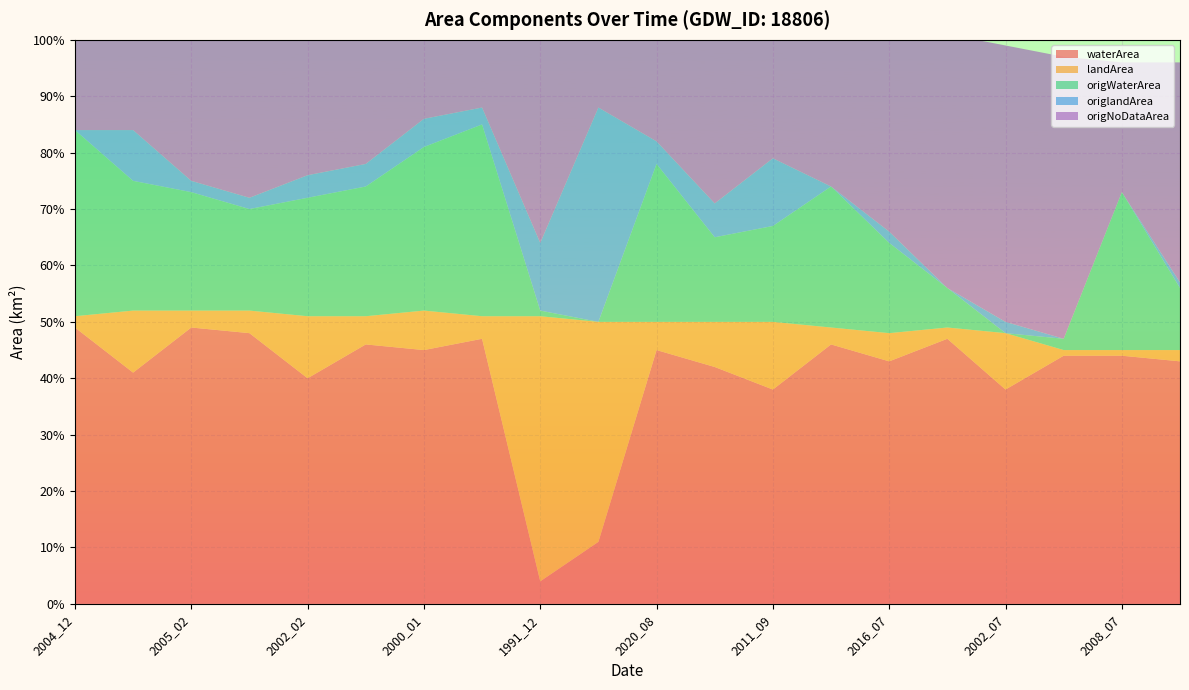

Reading left to right, list all the values displayed in this chart.

waterArea: 2004_12=0.5	2001_02=0.4	2005_02=0.5	2012_01=0.5	2002_02=0.4	2005_09=0.5	2000_01=0.5	2006_01=0.5	1991_12=0.0	2015_07=0.1	2020_08=0.5	2018_08=0.4	2011_09=0.4	2014_08=0.5	2016_07=0.4	2012_08=0.5	2002_07=0.4	2007_07=0.4	2008_07=0.4	2021_07=0.4
landArea: 2004_12=0.0	2001_02=0.1	2005_02=0.0	2012_01=0.0	2002_02=0.1	2005_09=0.1	2000_01=0.1	2006_01=0.0	1991_12=0.5	2015_07=0.4	2020_08=0.1	2018_08=0.1	2011_09=0.1	2014_08=0.0	2016_07=0.1	2012_08=0.0	2002_07=0.1	2007_07=0.0	2008_07=0.0	2021_07=0.0
origWaterArea: 2004_12=0.3	2001_02=0.2	2005_02=0.2	2012_01=0.2	2002_02=0.2	2005_09=0.2	2000_01=0.3	2006_01=0.3	1991_12=0.0	2015_07=0.0	2020_08=0.3	2018_08=0.1	2011_09=0.2	2014_08=0.2	2016_07=0.2	2012_08=0.1	2002_07=0.0	2007_07=0.0	2008_07=0.3	2021_07=0.1
origlandArea: 2004_12=0.0	2001_02=0.1	2005_02=0.0	2012_01=0.0	2002_02=0.0	2005_09=0.0	2000_01=0.1	2006_01=0.0	1991_12=0.1	2015_07=0.4	2020_08=0.0	2018_08=0.1	2011_09=0.1	2014_08=0.0	2016_07=0.0	2012_08=0.0	2002_07=0.0	2007_07=0.0	2008_07=0.0	2021_07=0.0
origNoDataArea: 2004_12=0.2	2001_02=0.2	2005_02=0.3	2012_01=0.3	2002_02=0.3	2005_09=0.2	2000_01=0.2	2006_01=0.1	1991_12=0.4	2015_07=0.1	2020_08=0.2	2018_08=0.3	2011_09=0.2	2014_08=0.3	2016_07=0.3	2012_08=0.5	2002_07=0.5	2007_07=0.5	2008_07=0.2	2021_07=0.4